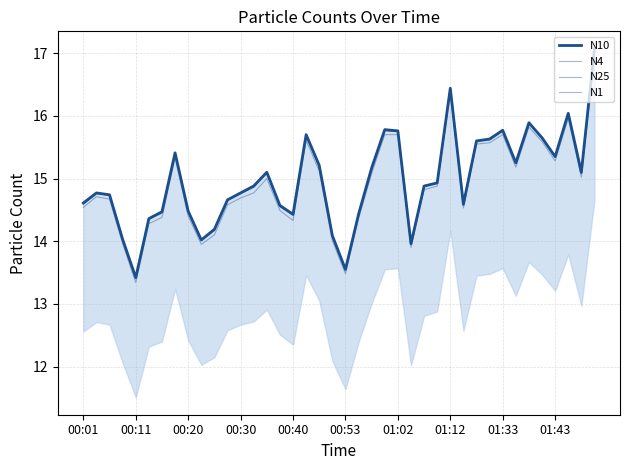

What is the difference between the maximum and minimum values in the N1 series?

3.6